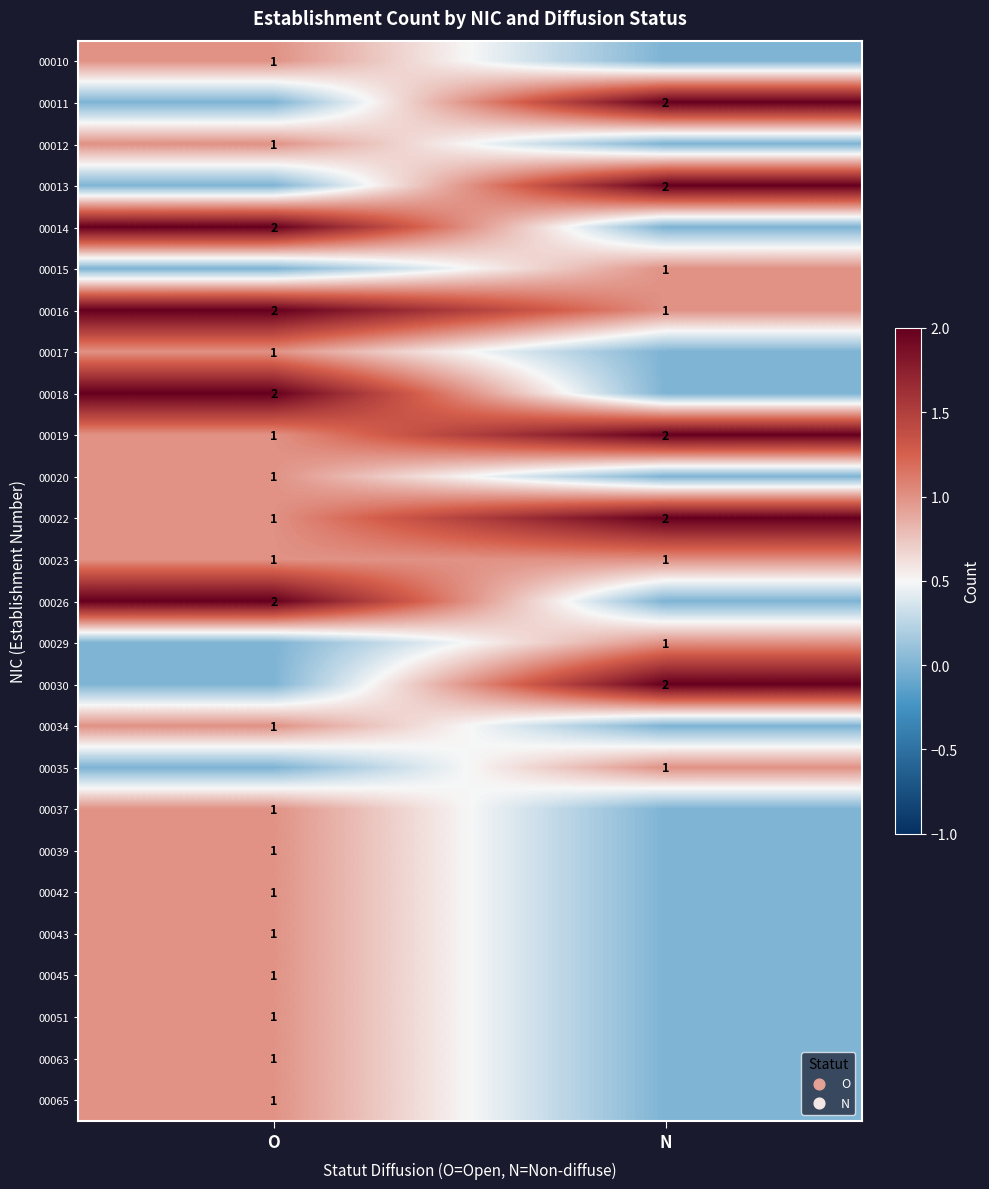

Is it true that 00020 equals 1 at O?

True